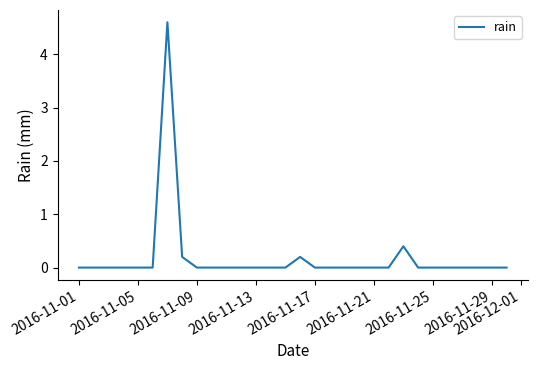

What is the difference between the maximum and minimum values?

4.6